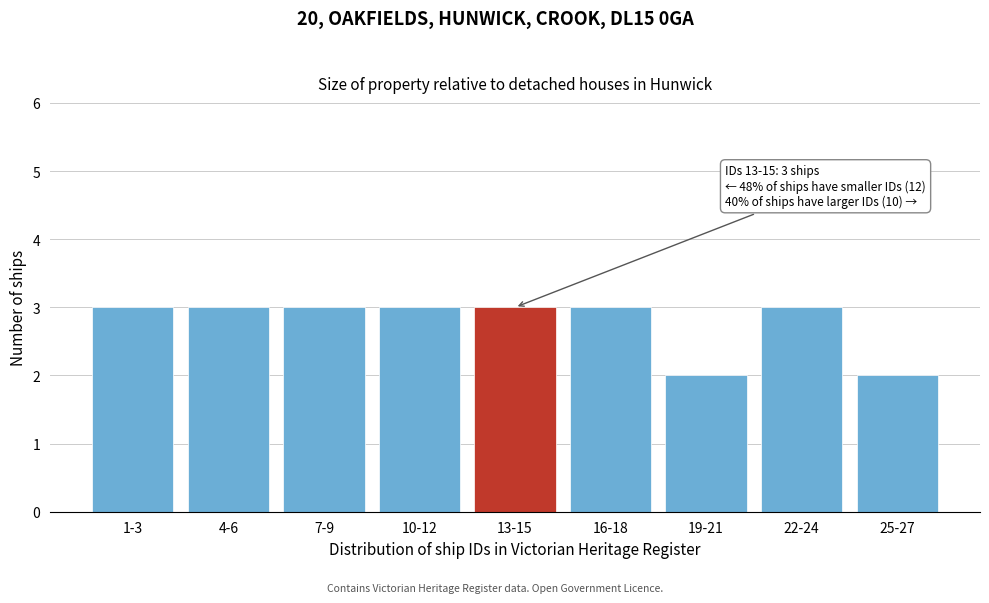

Reading right to left, what are all the values shown in this chart?

2	3	2	3	3	3	3	3	3